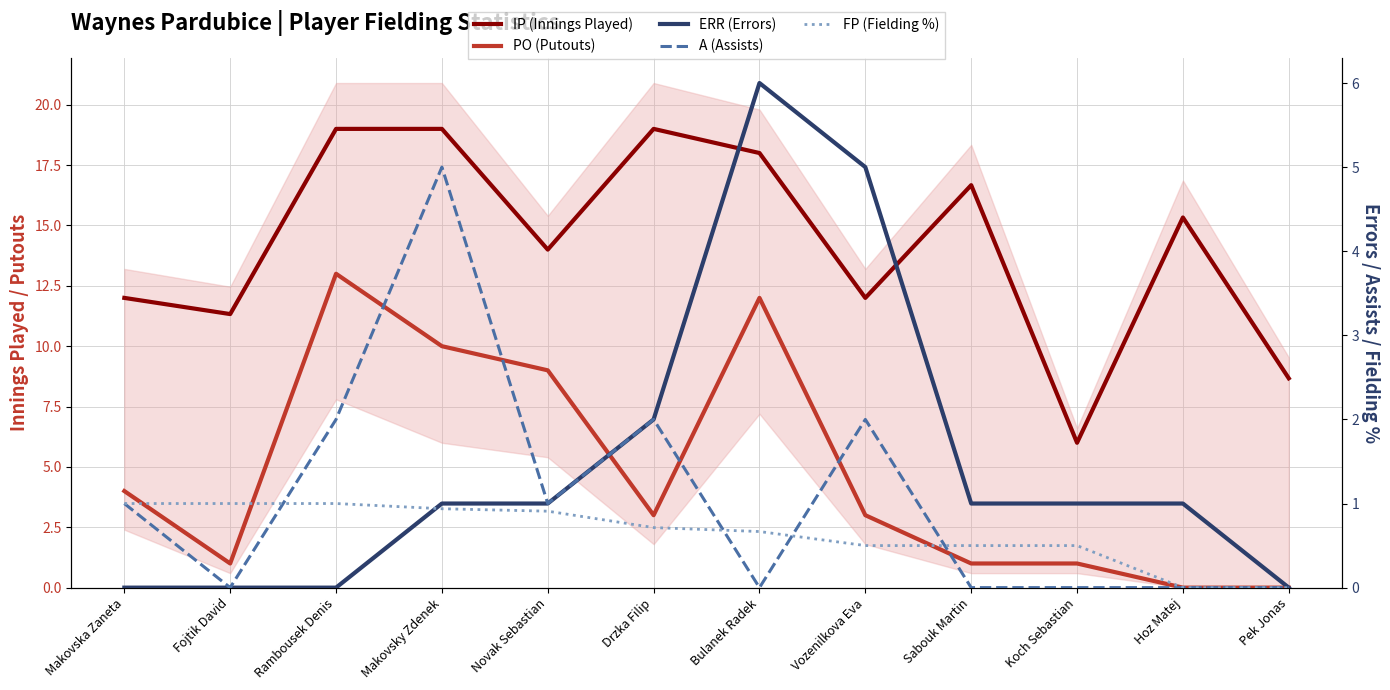

How many interior local valleys does the IP (Innings Played) series have?

4